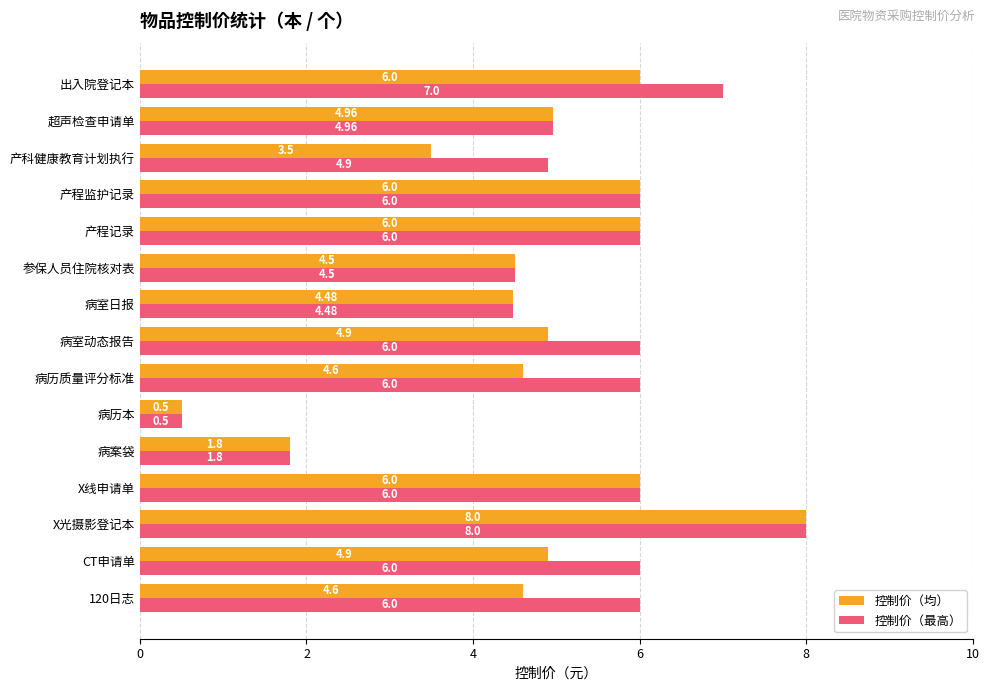

What is the spread (max minus min) of values at 产科健康教育计划执行?

1.4